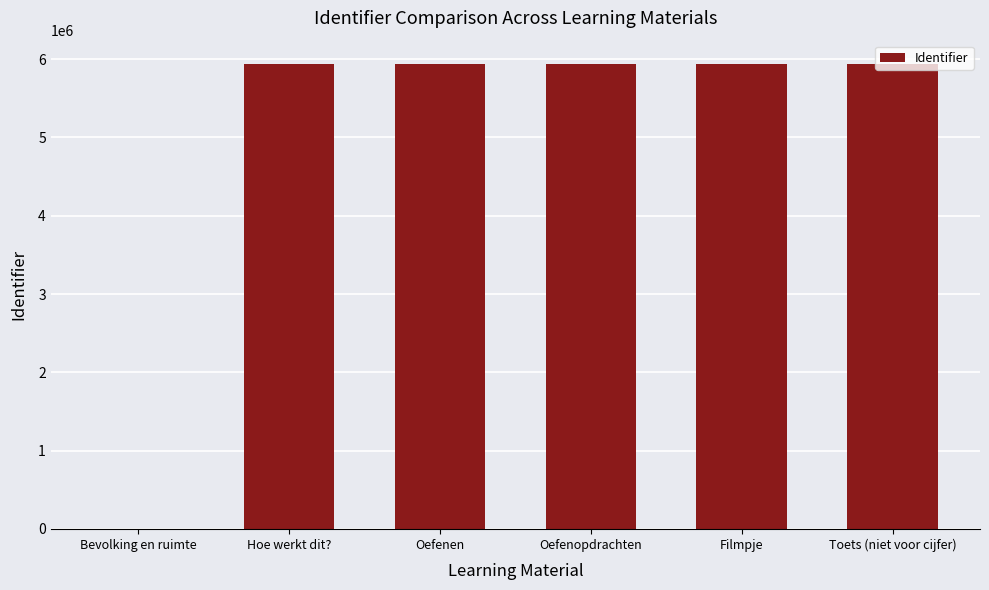

Approximately how many times larger is the value at Oefenen compared to Toets (niet voor cijfer)?

1.0